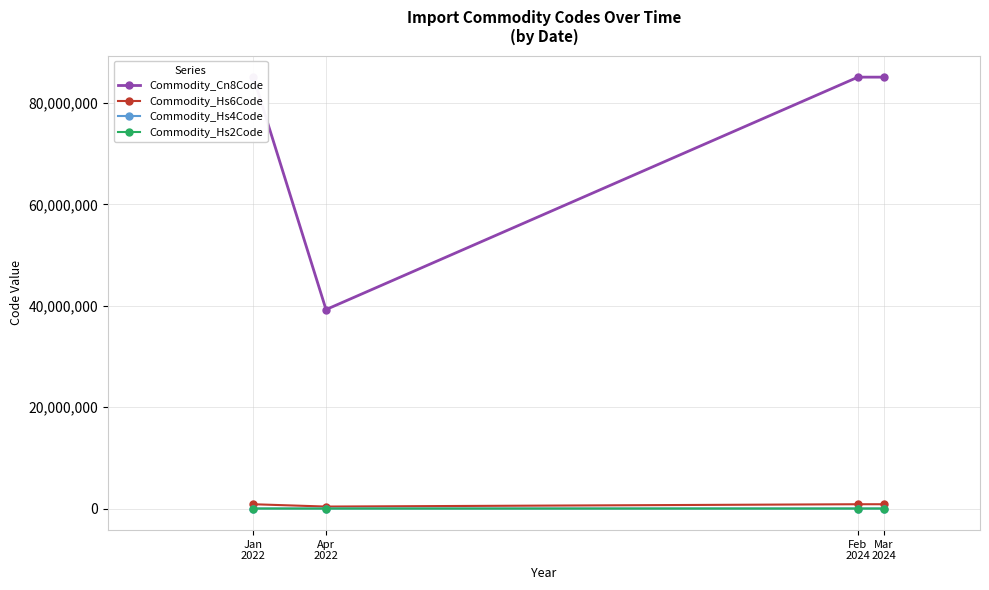

Is the value of Commodity_Cn8Code at Mar
2024 greater than the value of Commodity_Hs4Code at Jan
2022?

Yes